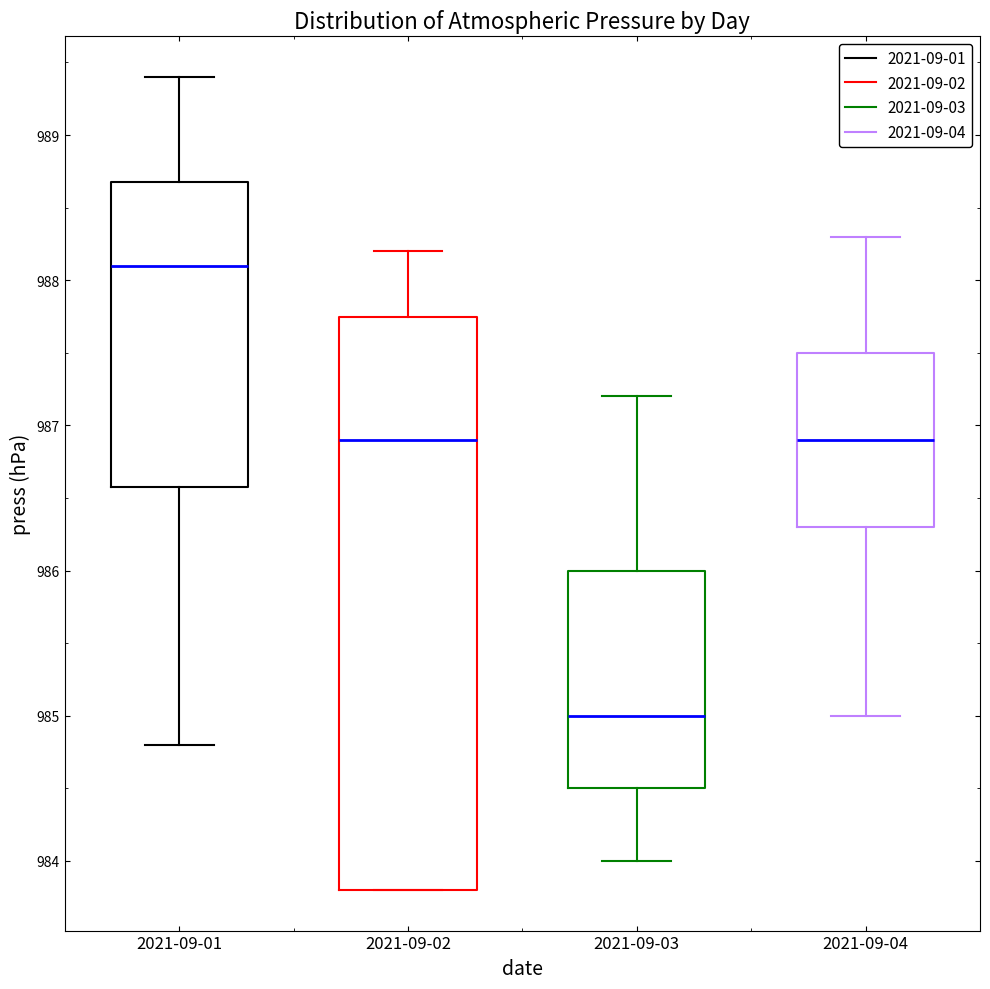

Where does the upper whisker of the box for 2021-09-01 end on the y-axis? The values are not printed on the chart, so give them approximately, as read against the axis.

989.4